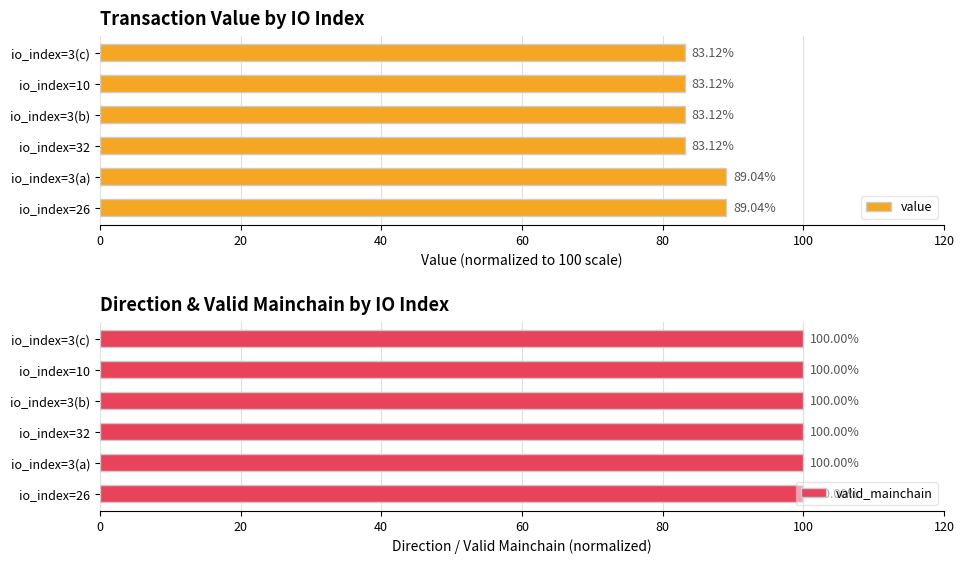

Are the bars grouped side by side (vs. stacked)?

Yes